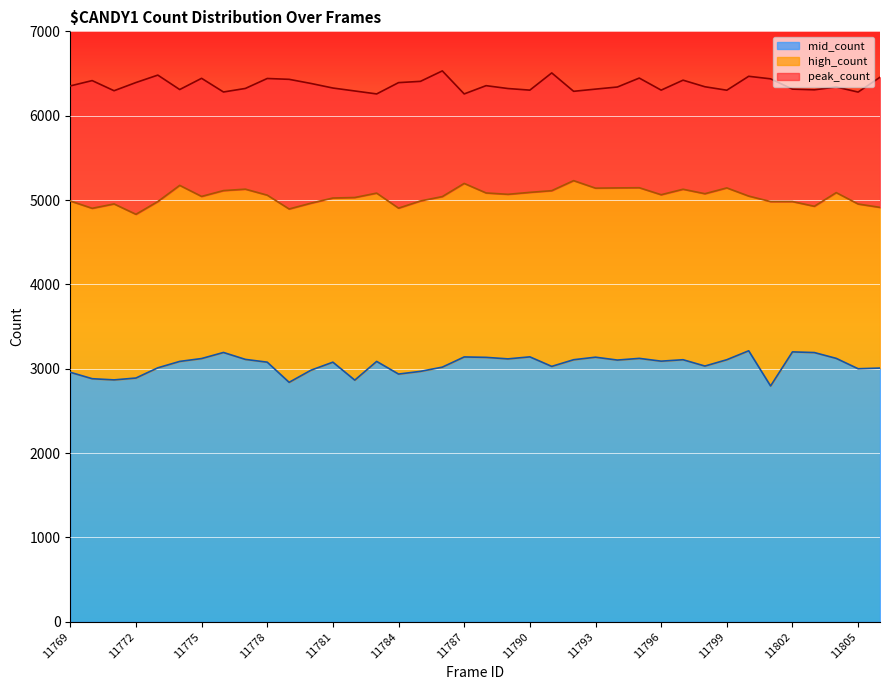

Which series has the largest total across all categories?

peak_count